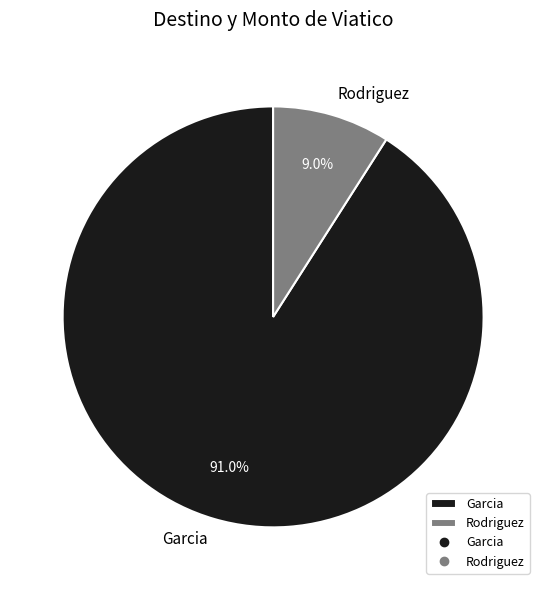

Rank the categories by value from lowest to highest.

Rodriguez, Garcia